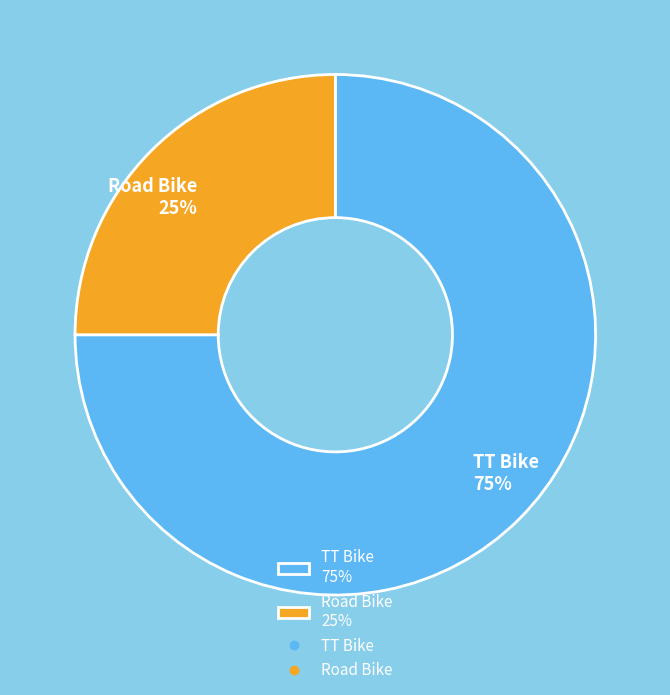

To the nearest percent, what is the combined percentage of Road Bike and TT Bike?

100%